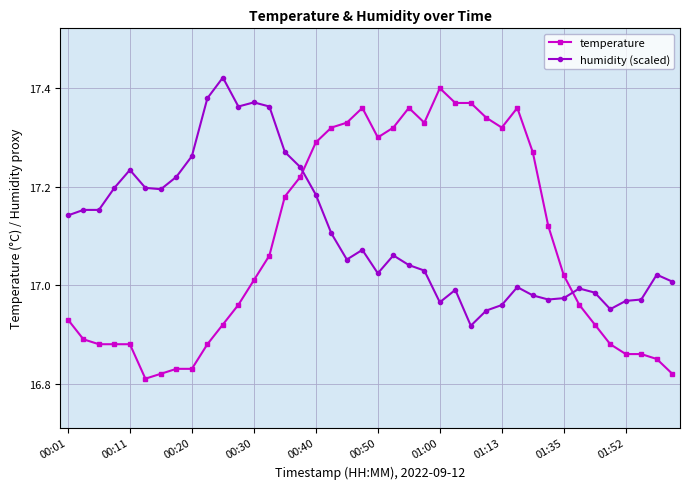

True or false: humidity (scaled) has more than 1 interior local peaks.

True